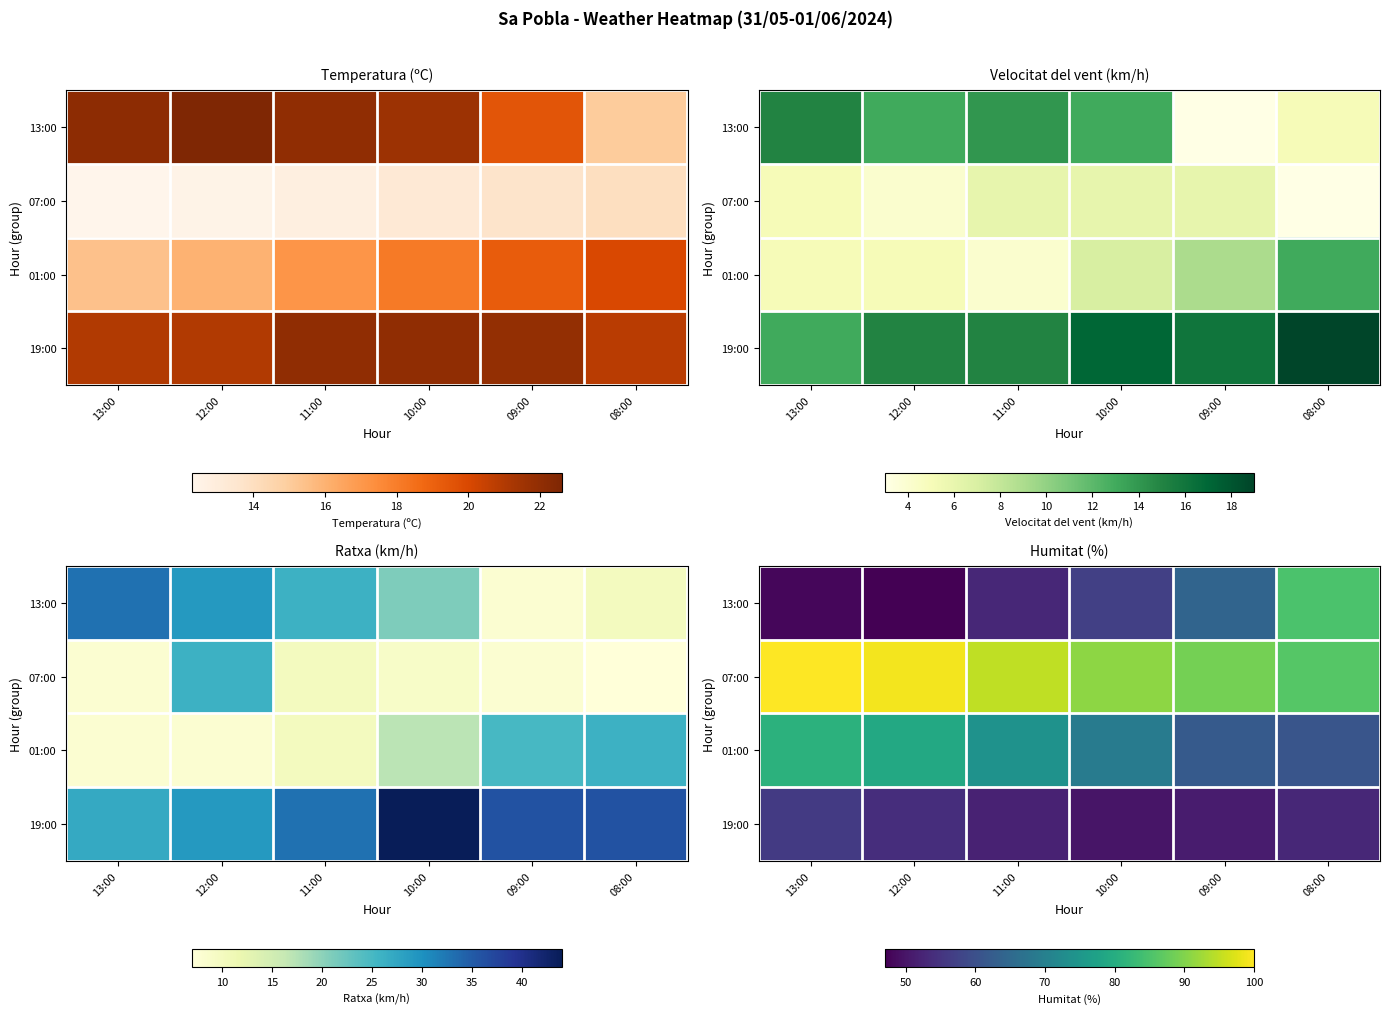

At 08:00, list the series in order from smallest to largest.

19:00, 01:00, 13:00, 07:00